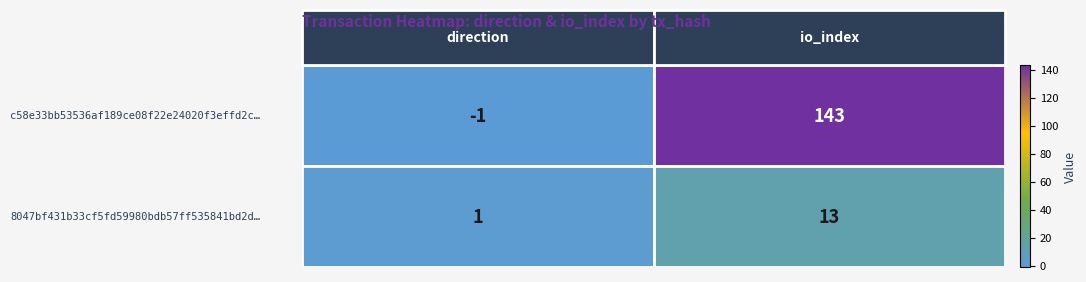

What is the greatest value displayed?

143